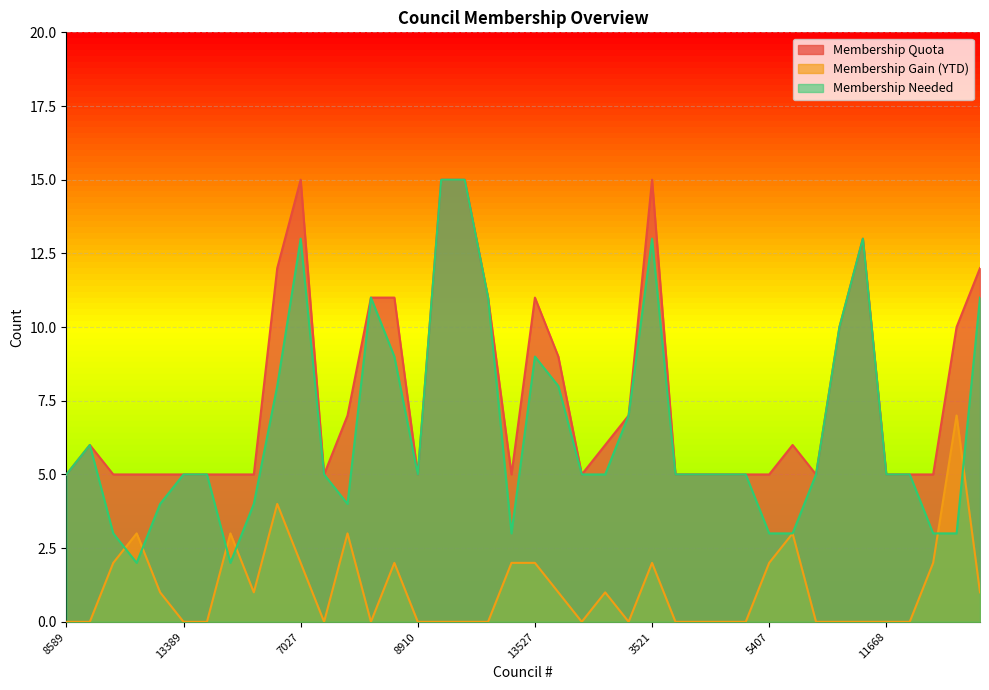

How many positive values does the Membership Gain (YTD) series have?

19